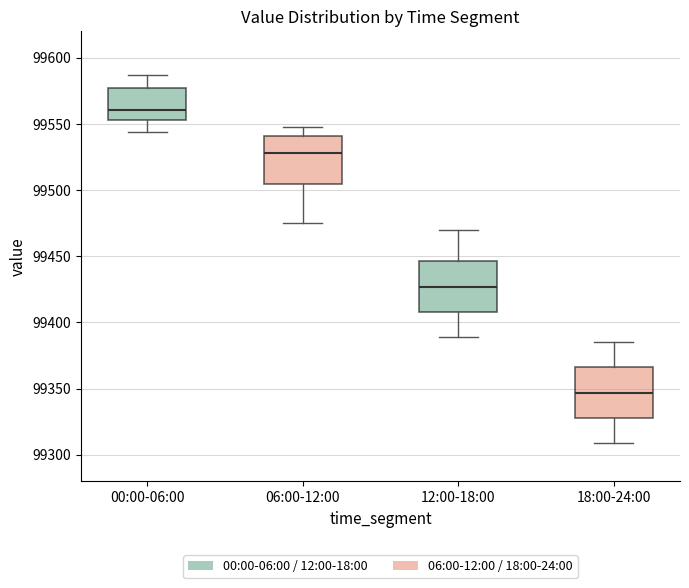

Where does the lower whisker of the box for 06:00-12:00 end on the y-axis? The values are not printed on the chart, so give them approximately, as read against the axis.

99475